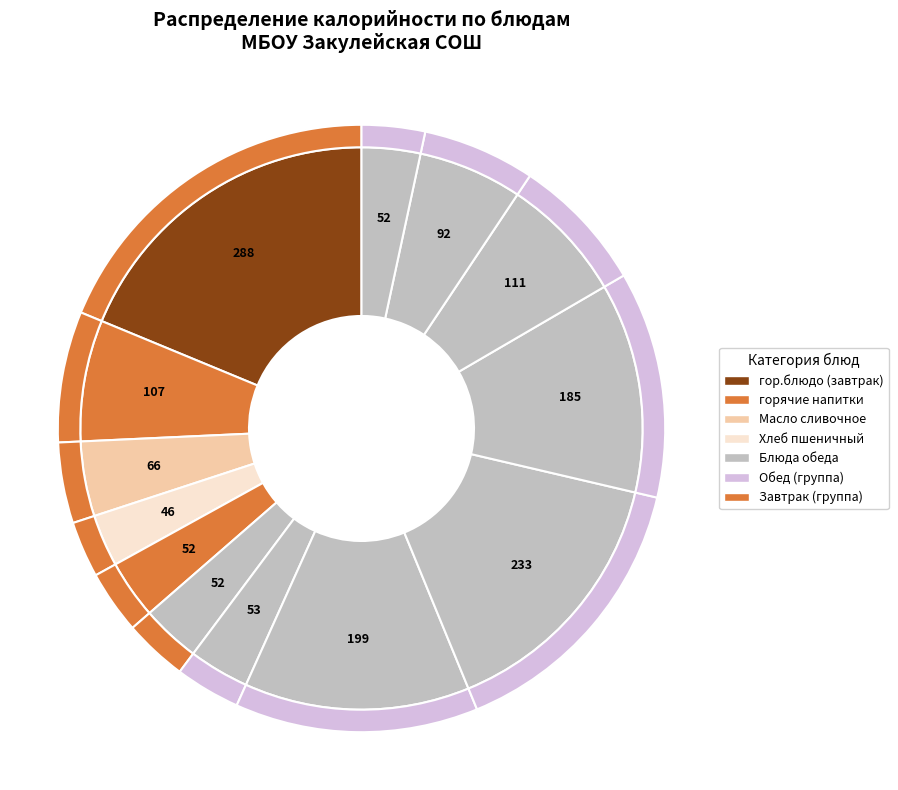

To the nearest percent, what is the difference between the largest and smallest slice percentages?

16%